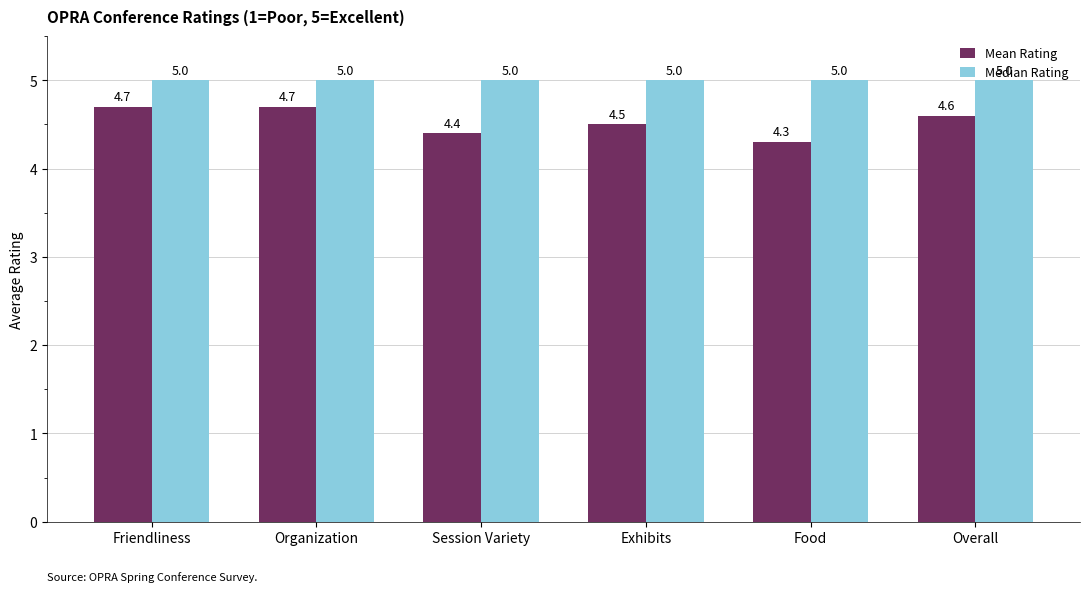

What is the spread (max minus min) of values at Friendliness?

0.3